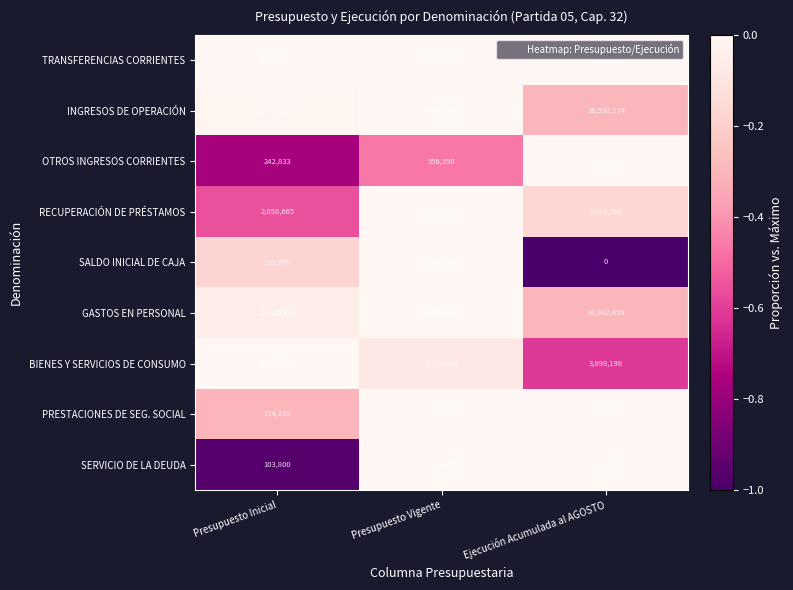

Reading left to right, list all the values displayed in this chart.

TRANSFERENCIAS CORRIENTES: Presupuesto Inicial=4808557	Presupuesto Vigente=4808557	Ejecución Acumulada al AGOSTO=4808557
INGRESOS DE OPERACIÓN: Presupuesto Inicial=23278617	Presupuesto Vigente=23615280	Ejecución Acumulada al AGOSTO=16592174
OTROS INGRESOS CORRIENTES: Presupuesto Inicial=242833	Presupuesto Vigente=556350	Ejecución Acumulada al AGOSTO=1035422
RECUPERACIÓN DE PRÉSTAMOS: Presupuesto Inicial=2058665	Presupuesto Vigente=4632239	Ejecución Acumulada al AGOSTO=3864263
SALDO INICIAL DE CAJA: Presupuesto Inicial=155700	Presupuesto Vigente=189581	Ejecución Acumulada al AGOSTO=0
GASTOS EN PERSONAL: Presupuesto Inicial=20236722	Presupuesto Vigente=21301720	Ejecución Acumulada al AGOSTO=14942459
BIENES Y SERVICIOS DE CONSUMO: Presupuesto Inicial=10029692	Presupuesto Vigente=9225301	Ejecución Acumulada al AGOSTO=3899198
PRESTACIONES DE SEG. SOCIAL: Presupuesto Inicial=174158	Presupuesto Vigente=250214	Ejecución Acumulada al AGOSTO=249400
SERVICIO DE LA DEUDA: Presupuesto Inicial=103800	Presupuesto Vigente=3024772	Ejecución Acumulada al AGOSTO=3024772